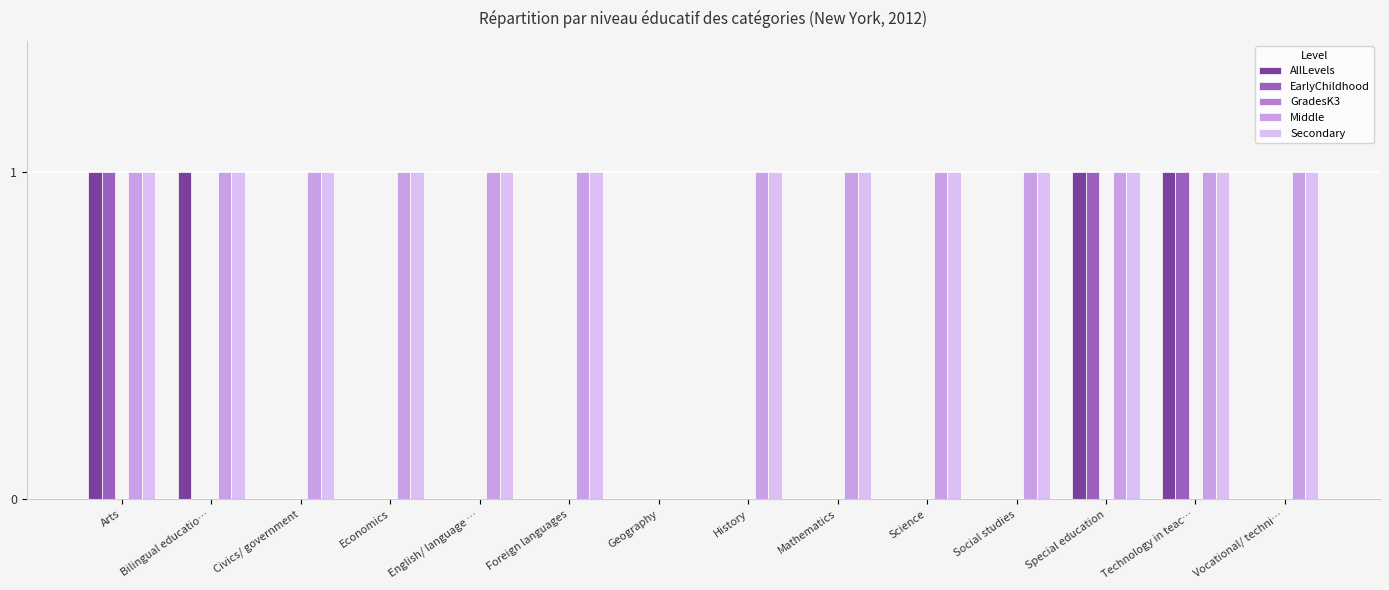

Rank the series at Special education from lowest to highest value.

GradesK3, AllLevels, EarlyChildhood, Middle, Secondary